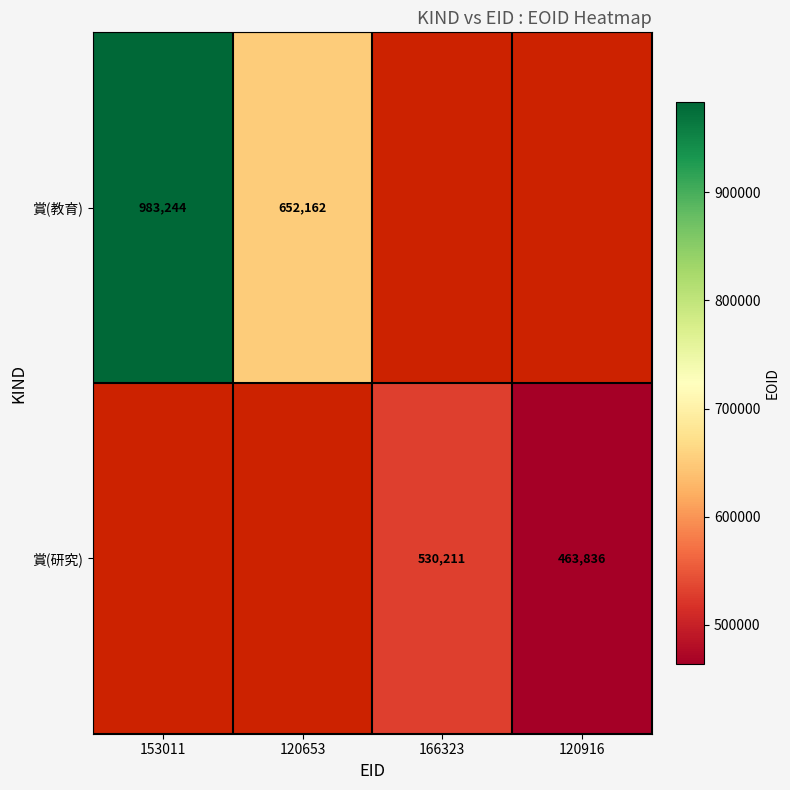

Is it true that 賞(教育) equals 652162 at 120653?

True